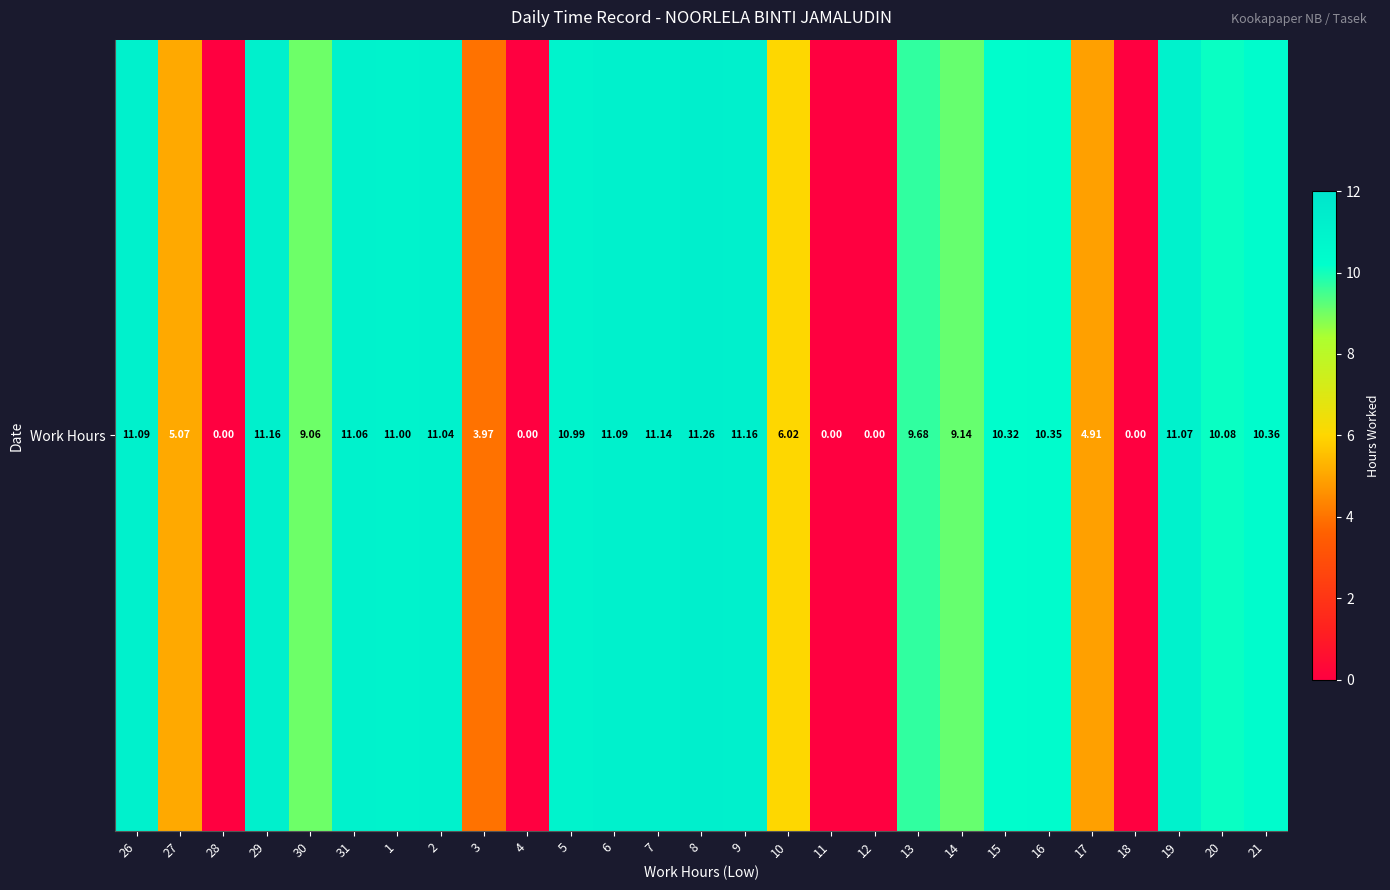

The value at 5 is 11.0. True or false?

True